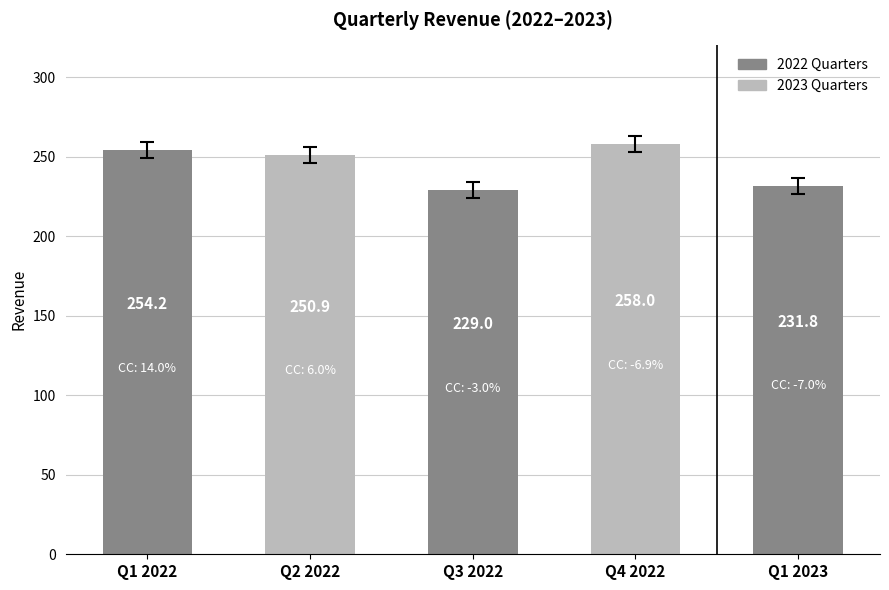

What value does the data have at Q4 2022?

258.0